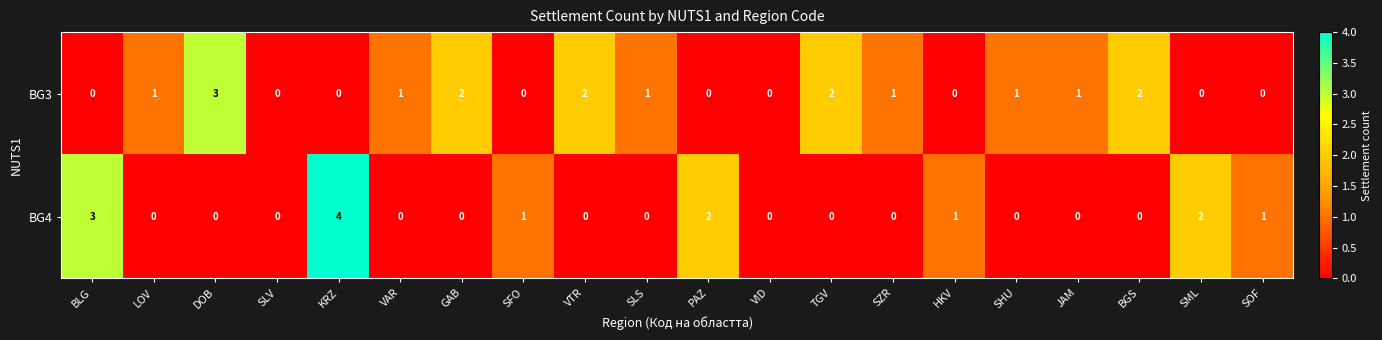

Is the value of BG4 at GAB greater than the value of BG3 at TGV?

No